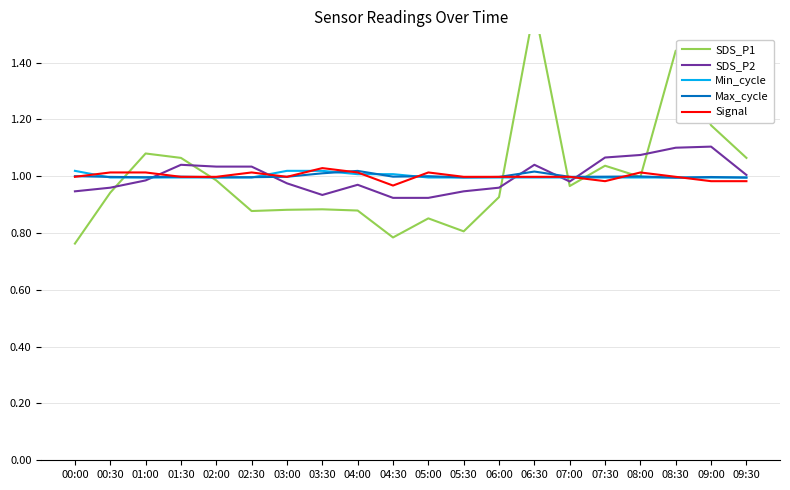

Which series has the largest total across all categories?

SDS_P1